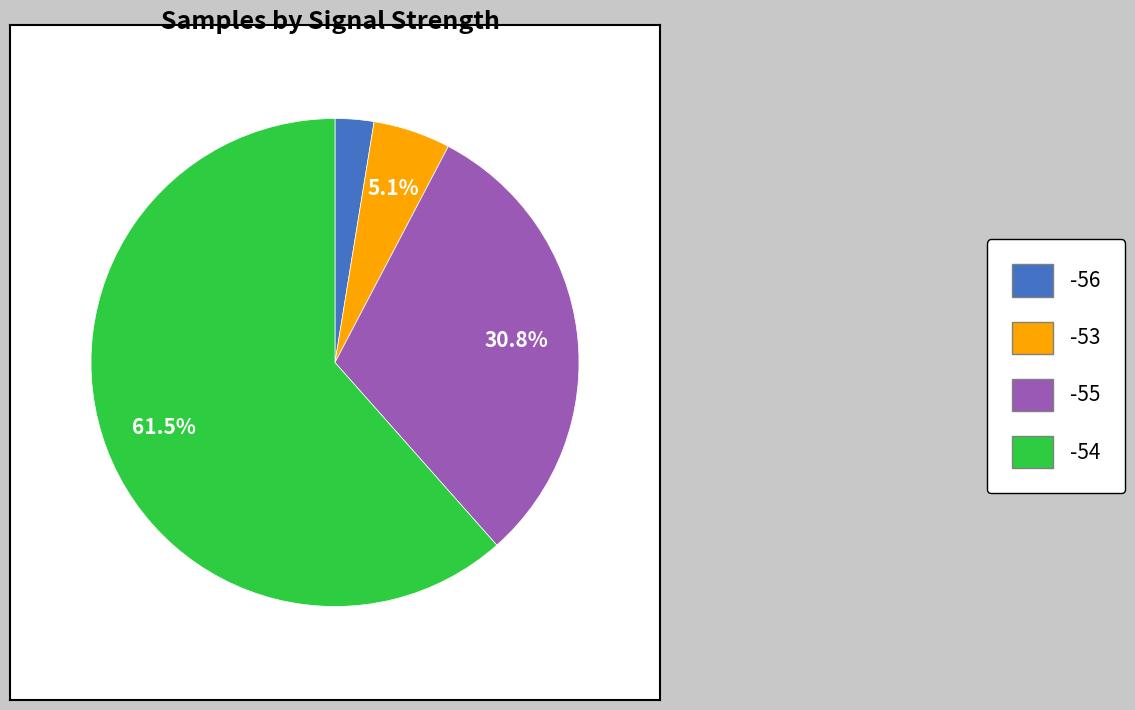

Is there any slice that represents more than half of the pie?

Yes